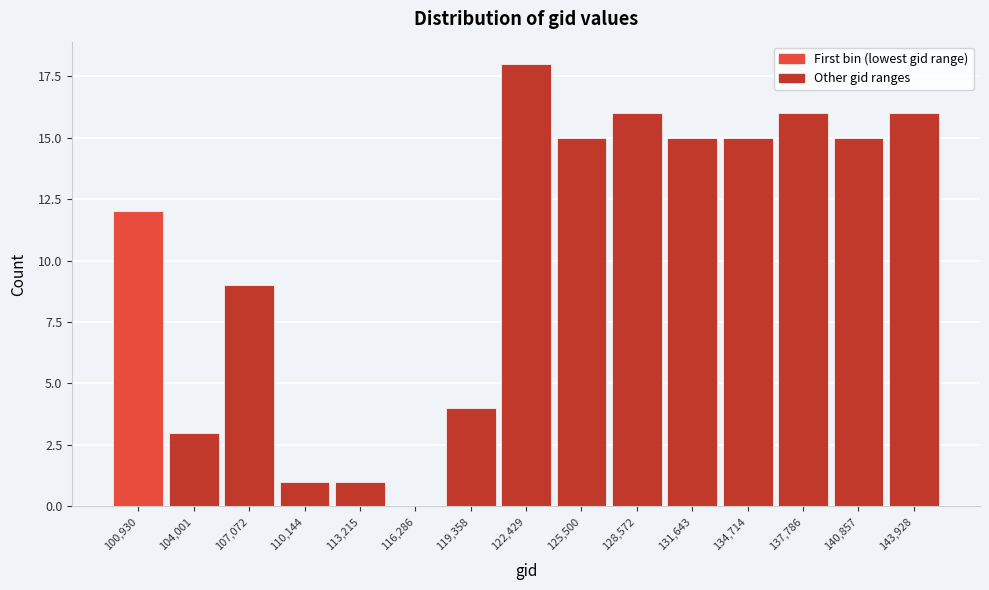

Reading right to left, what are all the values shown in this chart?

143,928=16	140,857=15	137,786=16	134,714=15	131,643=15	128,572=16	125,500=15	122,429=18	119,358=4	116,286=0	113,215=1	110,144=1	107,072=9	104,001=3	100,930=12